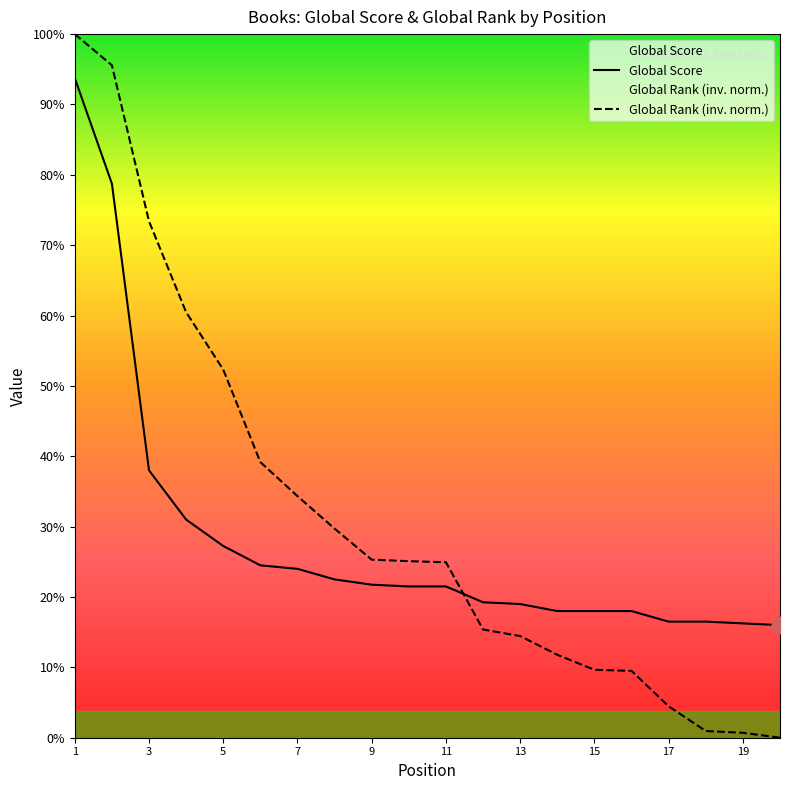

Where do Global Score and Global Rank (normalized) first cross each other?

11 and 12